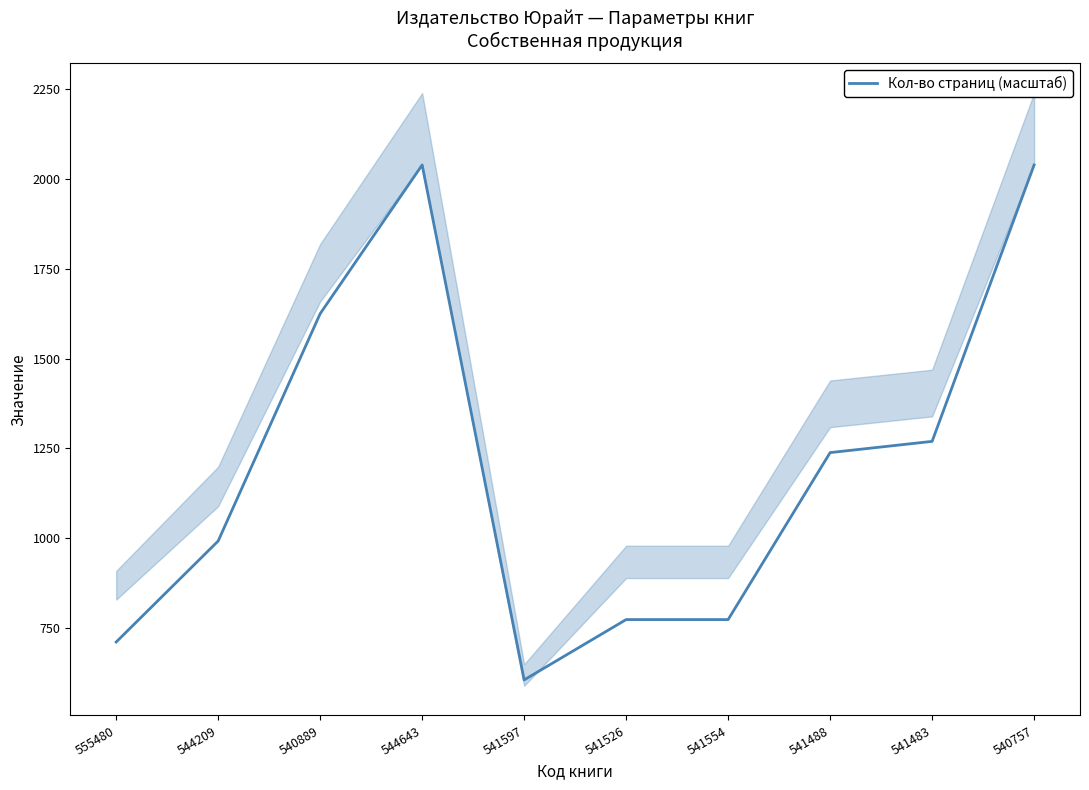

List the labels in order of value, smallest first.

541597, 555480, 541526, 541554, 544209, 541488, 541483, 540889, 544643, 540757